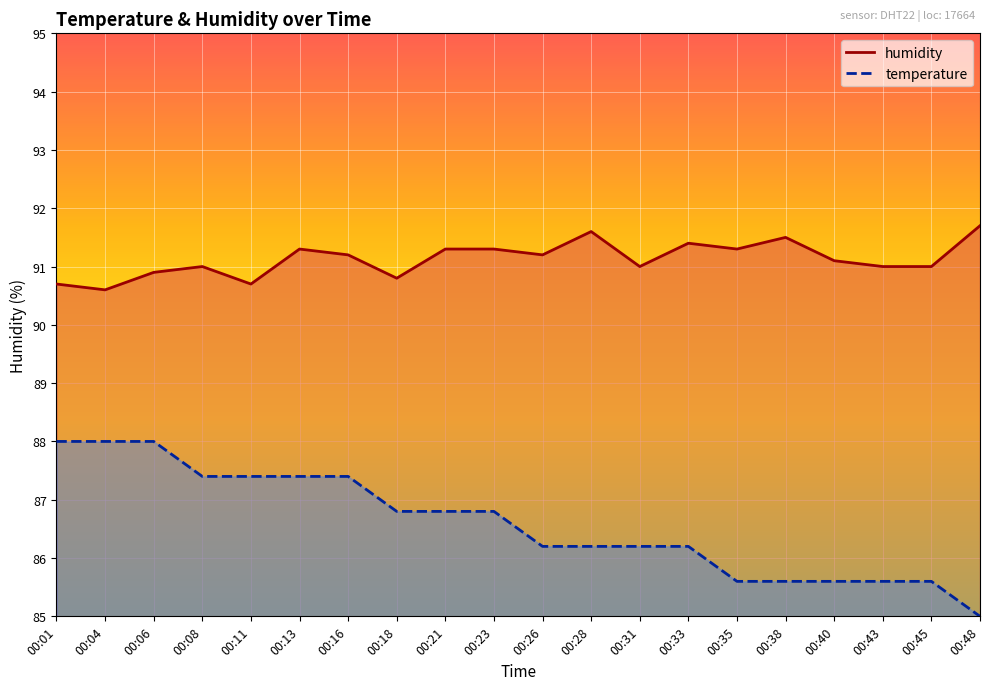

Reading right to left, list all the values displayed in this chart.

temperature: 00:48=85.0	00:45=85.6	00:43=85.6	00:40=85.6	00:38=85.6	00:35=85.6	00:33=86.2	00:31=86.2	00:28=86.2	00:26=86.2	00:23=86.8	00:21=86.8	00:18=86.8	00:16=87.4	00:13=87.4	00:11=87.4	00:08=87.4	00:06=88.0	00:04=88.0	00:01=88.0
humidity: 00:48=91.7	00:45=91.0	00:43=91.0	00:40=91.1	00:38=91.5	00:35=91.3	00:33=91.4	00:31=91.0	00:28=91.6	00:26=91.2	00:23=91.3	00:21=91.3	00:18=90.8	00:16=91.2	00:13=91.3	00:11=90.7	00:08=91.0	00:06=90.9	00:04=90.6	00:01=90.7